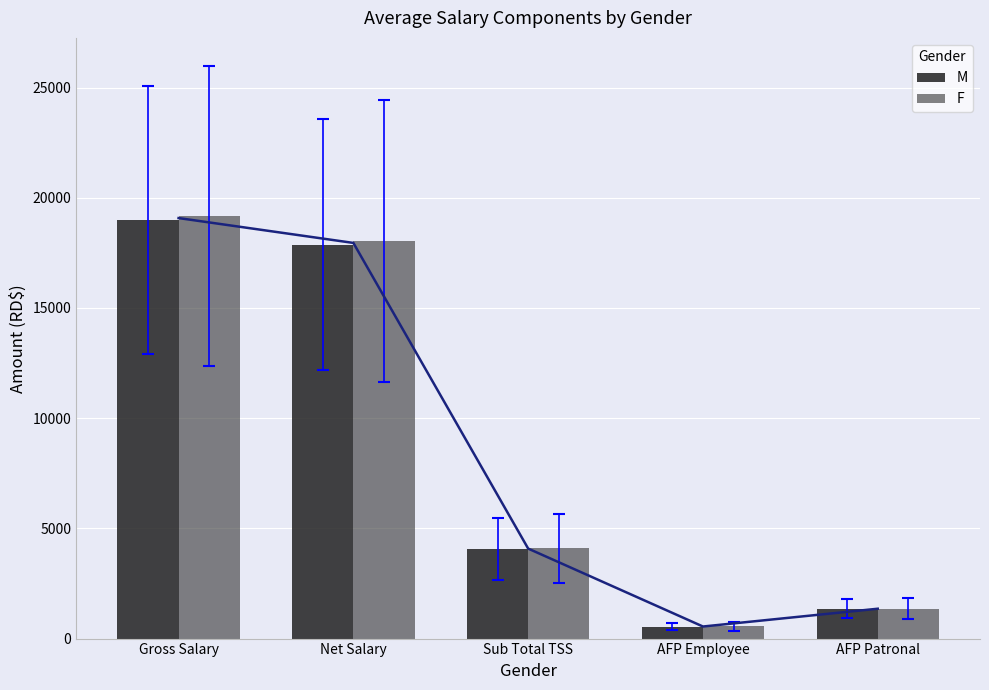

Where does the F series first go above 4099?

Gross Salary